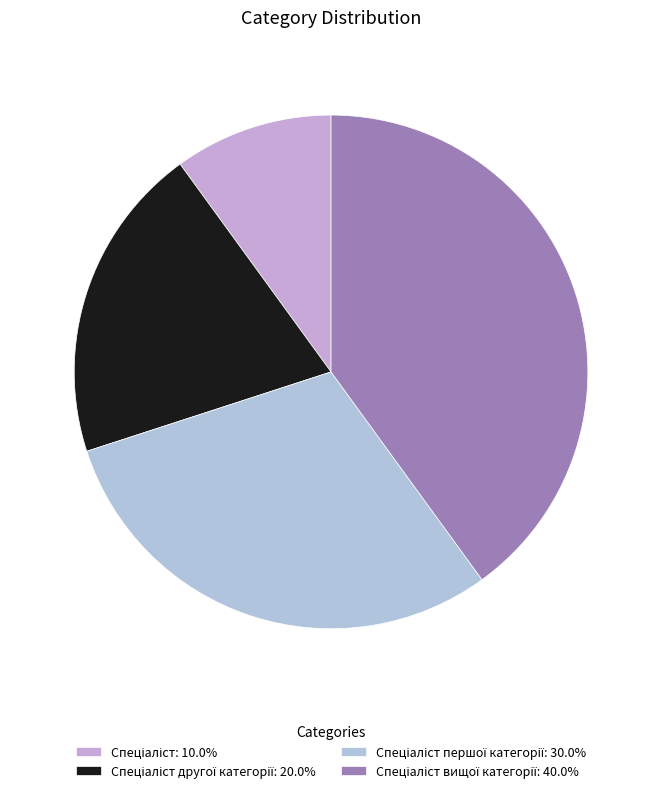

How many segments does this pie chart have?

4